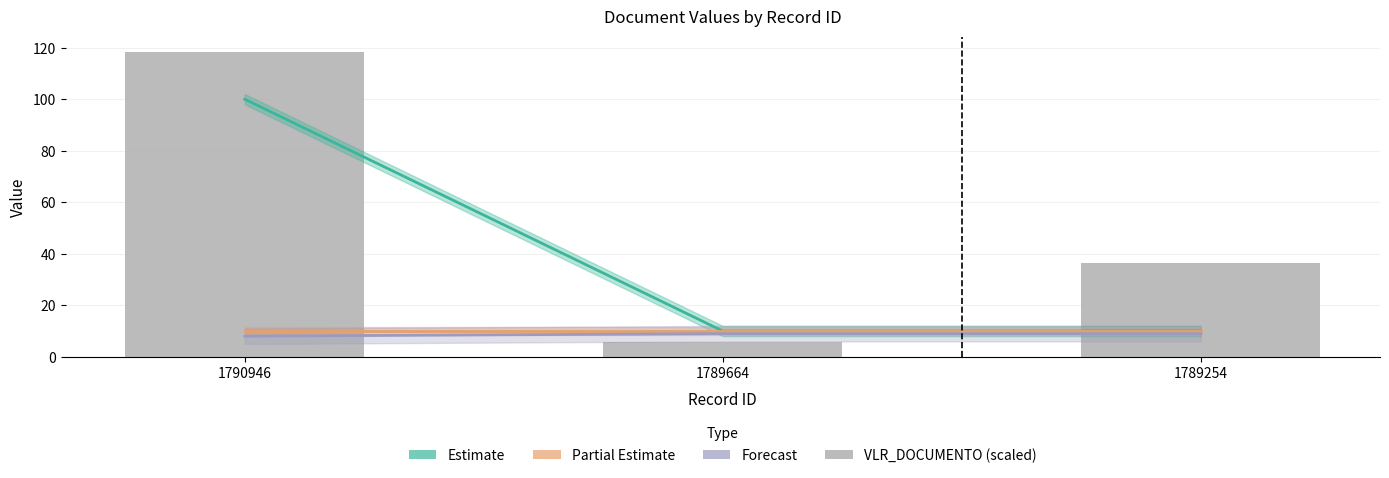

Which series has the largest total across all categories?

VLR_DOCUMENTO (scaled)